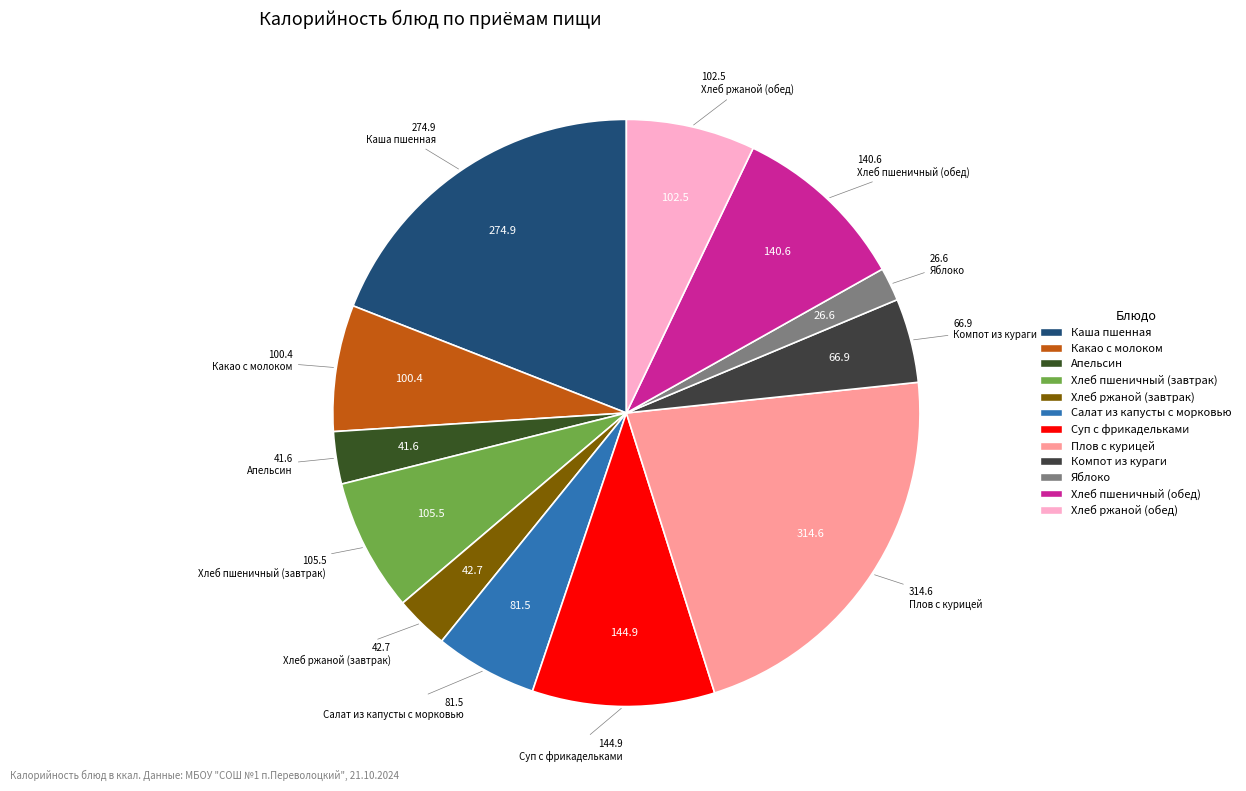

Count the number of slices in the pie.

12